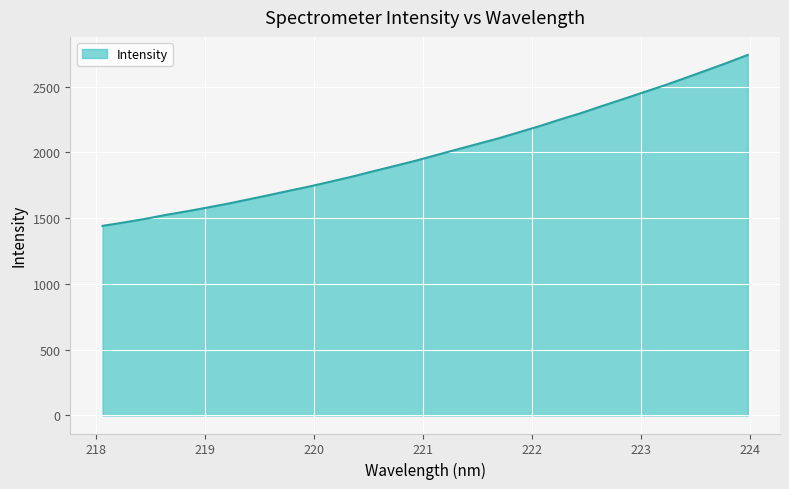

What is the minimum value shown in the chart?

1441.2